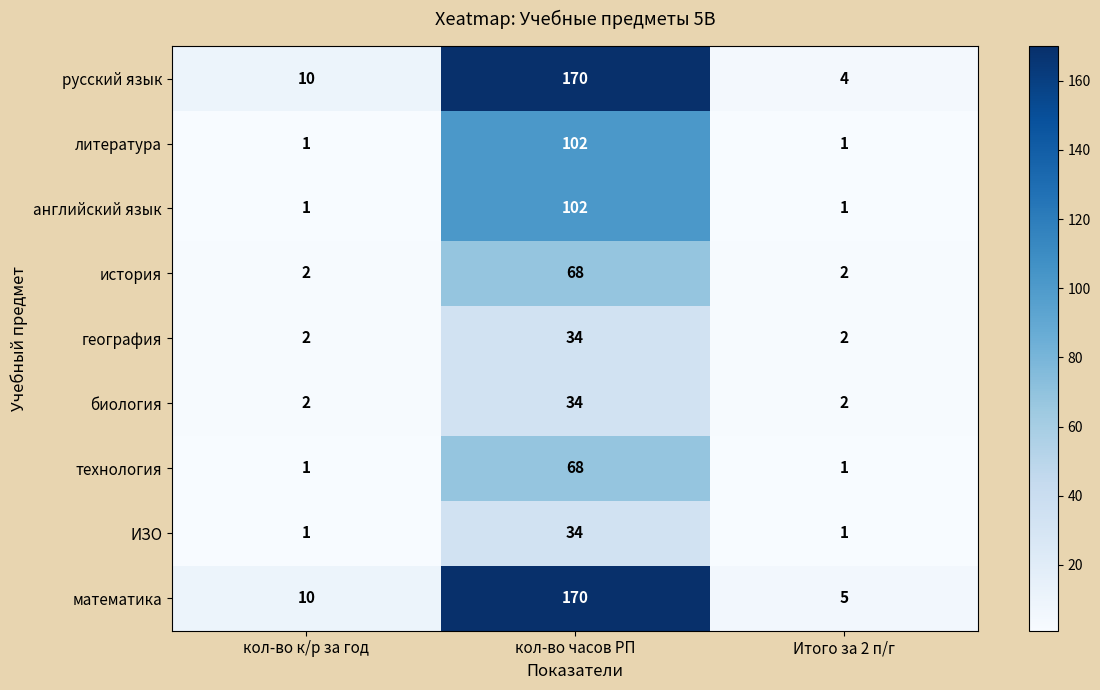

Which series has the largest total across all categories?

математика